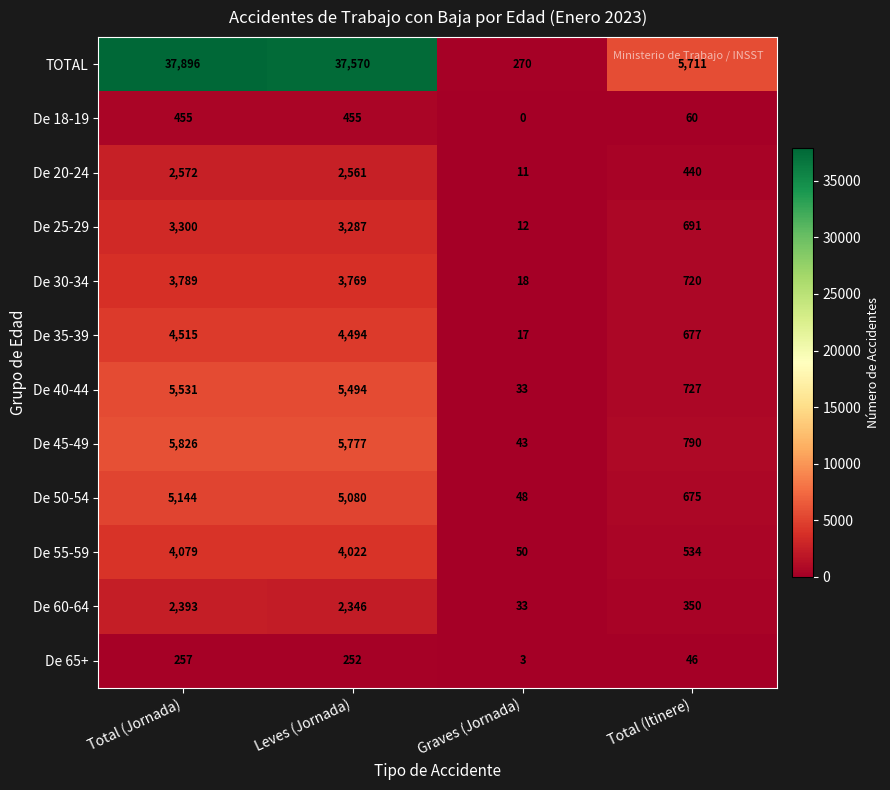

Which label corresponds to the smallest value in the chart?

Graves (Jornada)